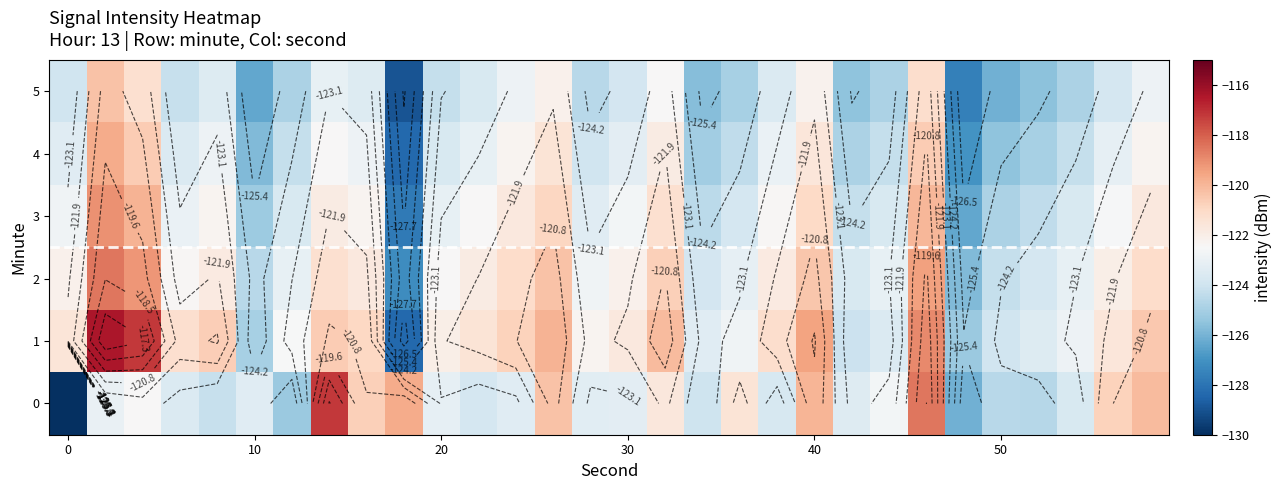

What is the average value of the 4 series?

-123.5